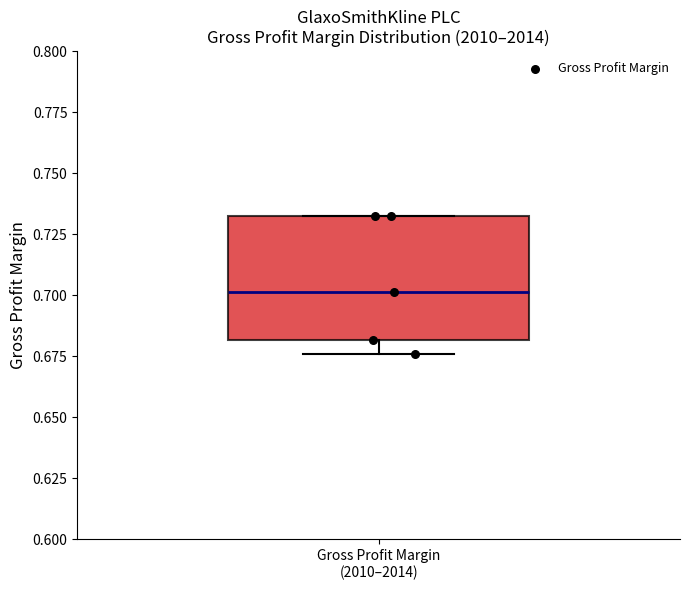

Transcribe this box plot: give where the median line is, the range the box spans, and where the two whiskers end, as read against the y-axis. The values are not printed on the chart, so give them approximately, as read against the axis.

median 0.700, box 0.680 to 0.730, whiskers 0.675 to 0.735